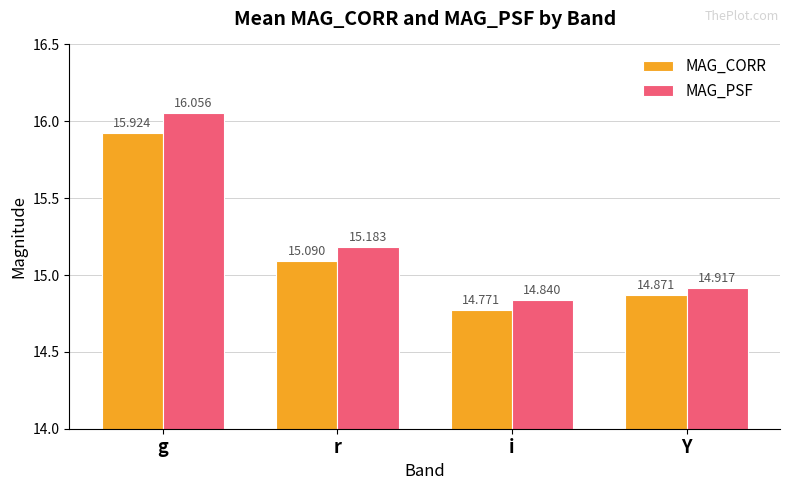

What are all the series names shown in the legend?

MAG_CORR, MAG_PSF